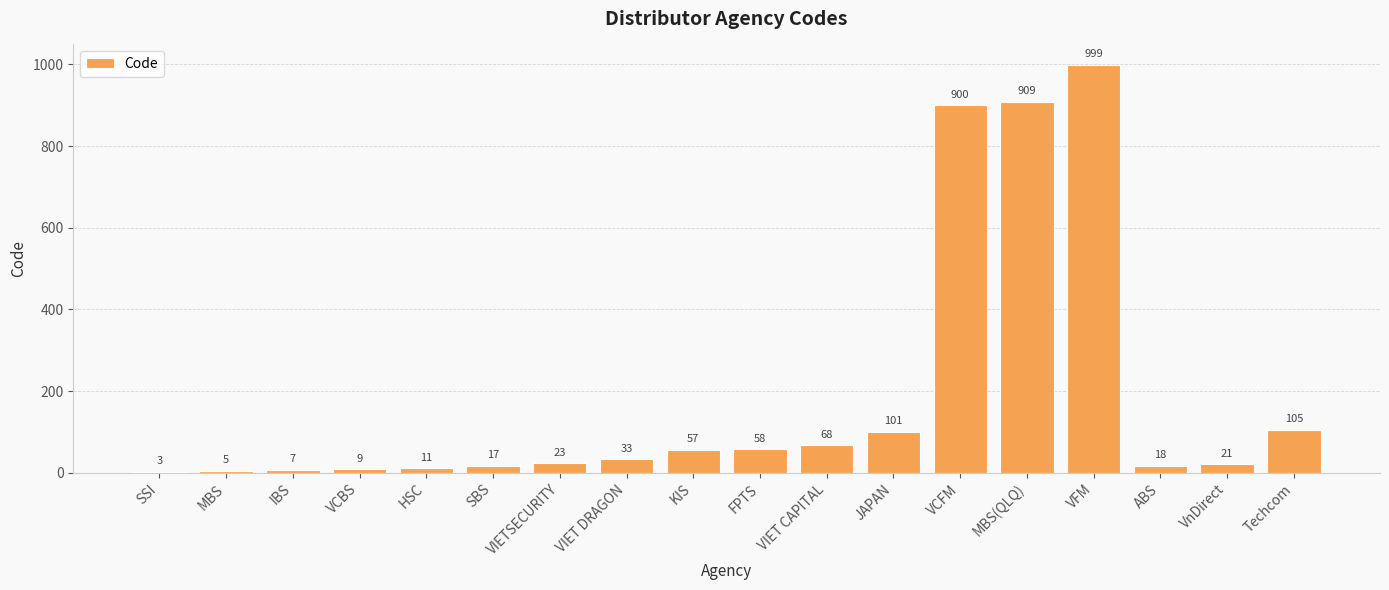

What is the sum of the values at HSC and VIET CAPITAL?

79